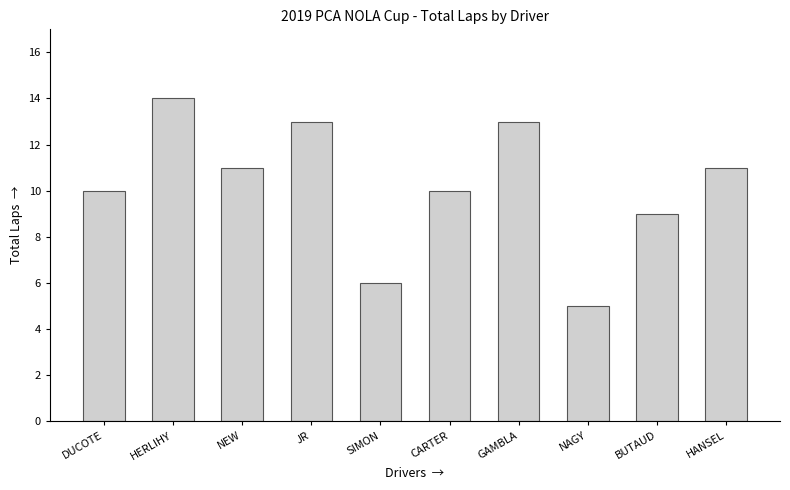

How many categories are shown in the chart?

10